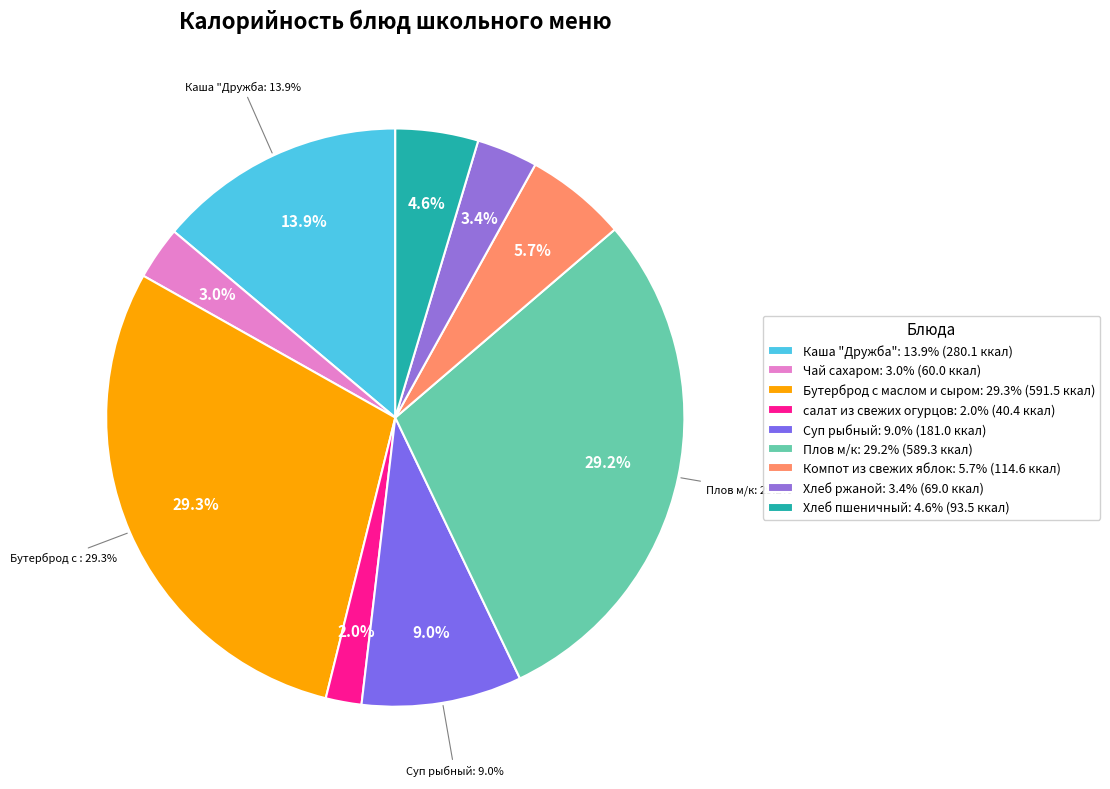

Rank the categories by value from highest to lowest.

Бутерброд с маслом и сыром, Плов м/к, Каша "Дружба", Суп рыбный, Компот из свежих яблок, Хлеб пшеничный, Хлеб ржаной, Чай сахаром, салат из свежих огурцов